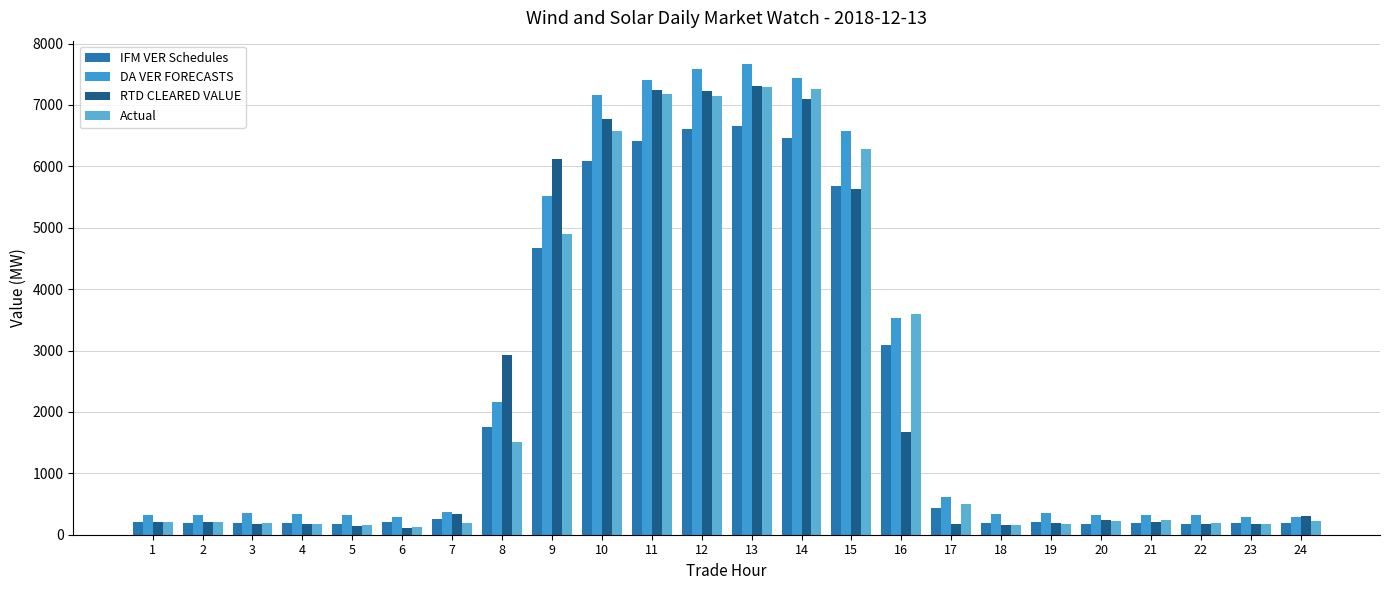

What is the sum of all DA VER FORECASTS values?

60169.4